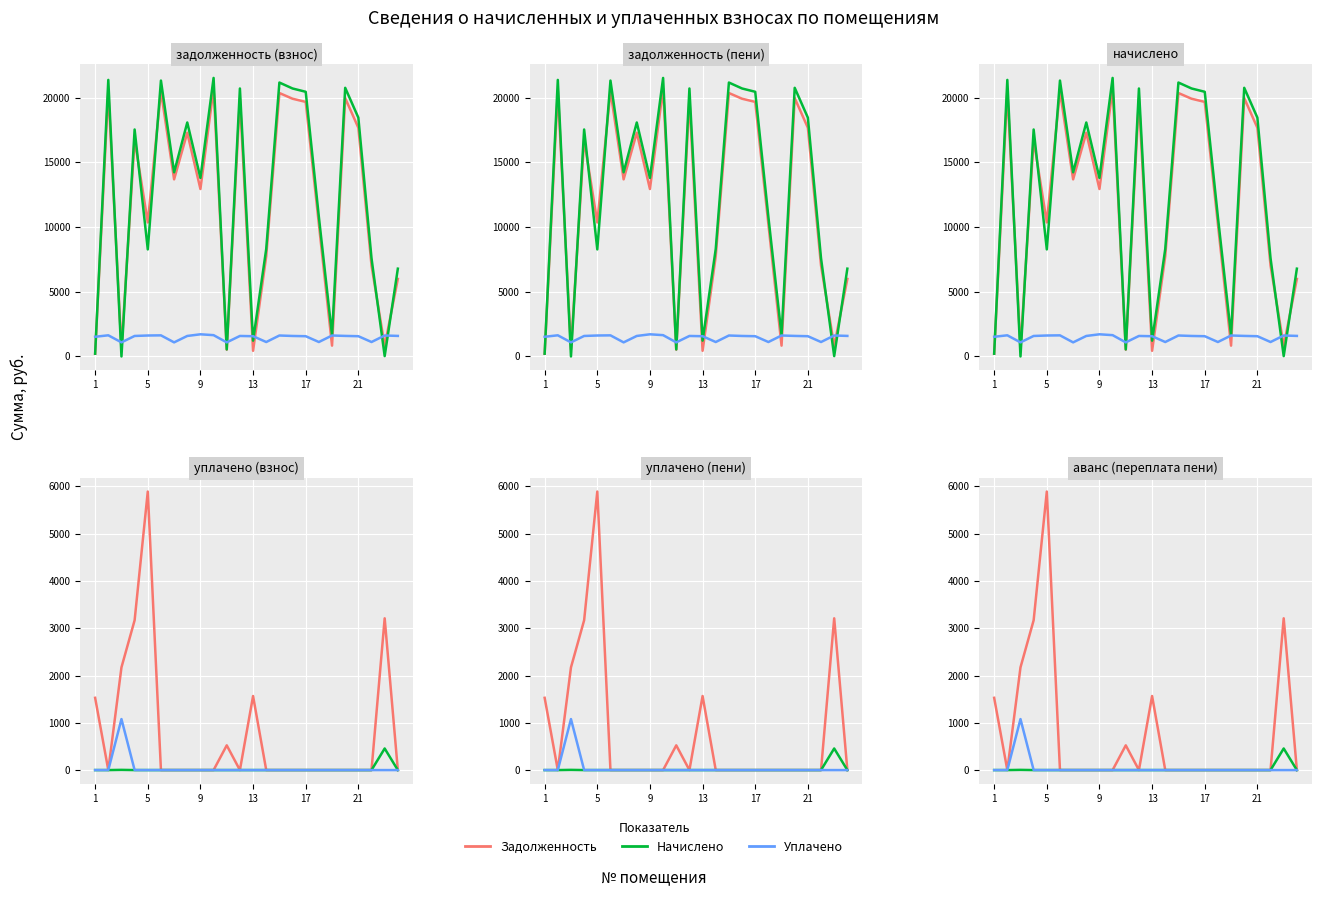

Is the value of Задолженность at 7 greater than the value of Уплачено at 20?

No